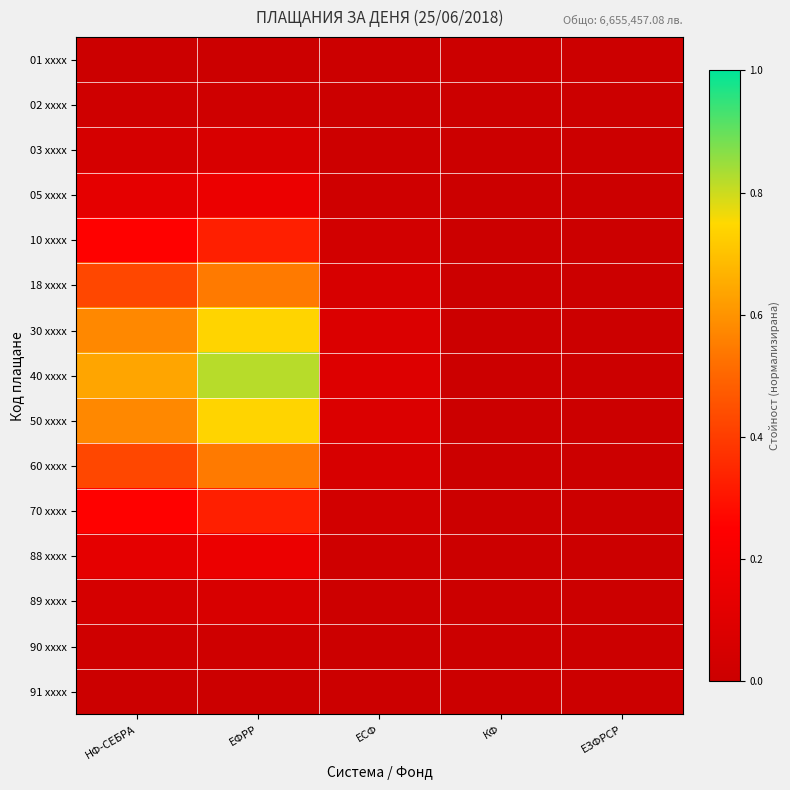

Rank the series by their maximum value, from highest to lowest.

40 xxxx, 50 xxxx, 30 xxxx, 18 xxxx, 60 xxxx, 10 xxxx, 70 xxxx, 05 xxxx, 88 xxxx, 89 xxxx, 03 xxxx, 02 xxxx, 90 xxxx, 01 xxxx, 91 xxxx